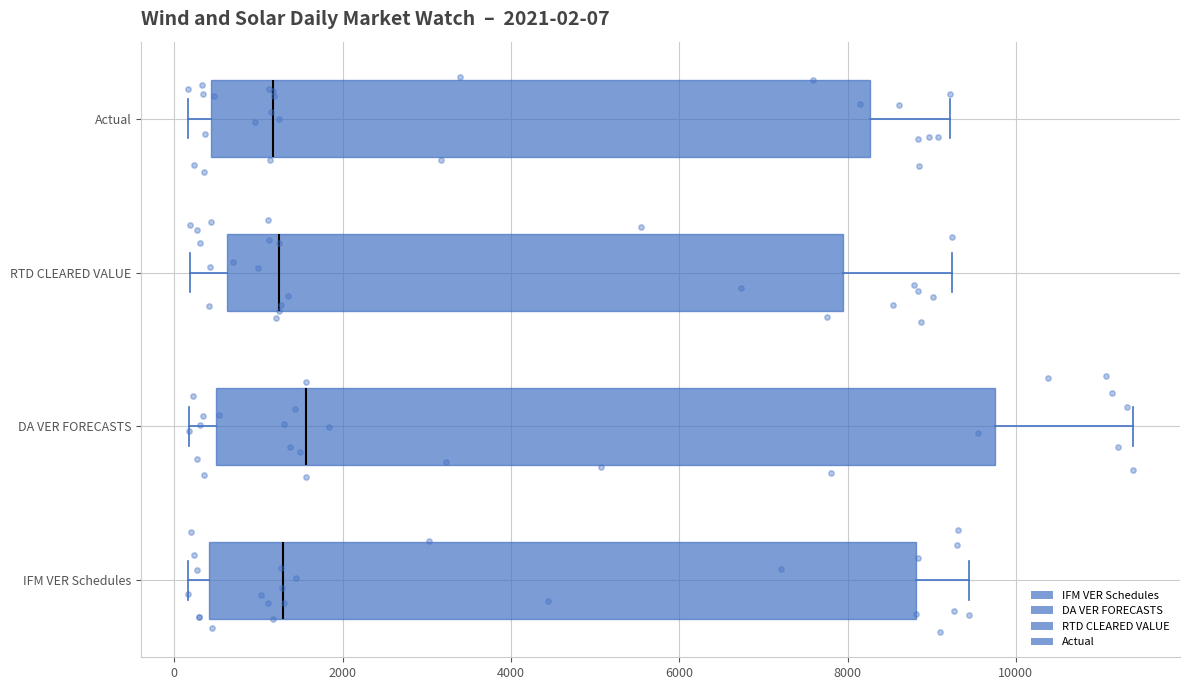

Which box has the furthest to the right median line?

DA VER FORECASTS